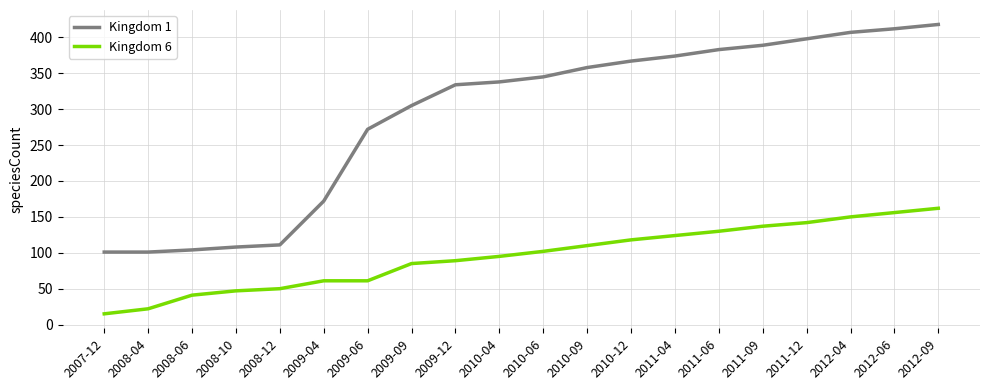

Which series has the largest total across all categories?

Kingdom 1